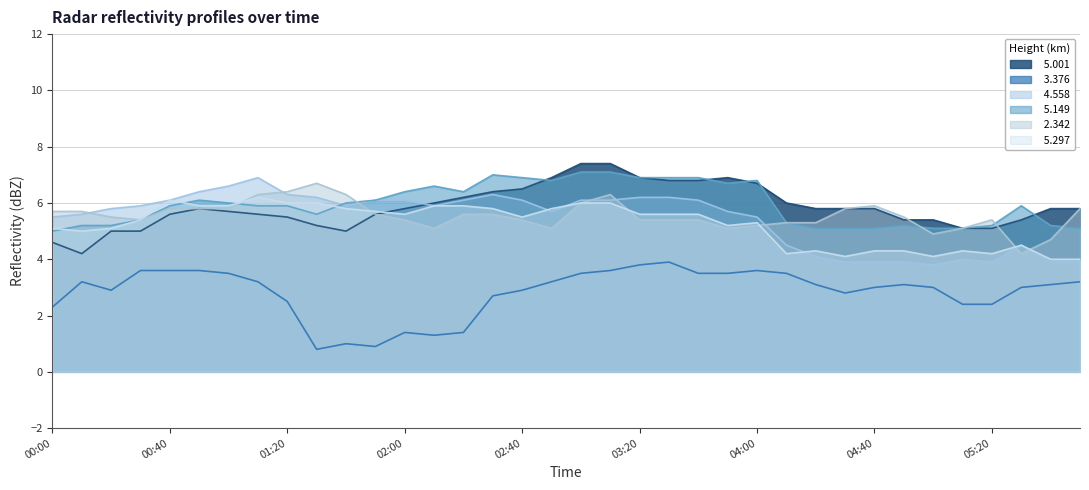

What is the difference between the highest and lowest values at 03:20?

3.1